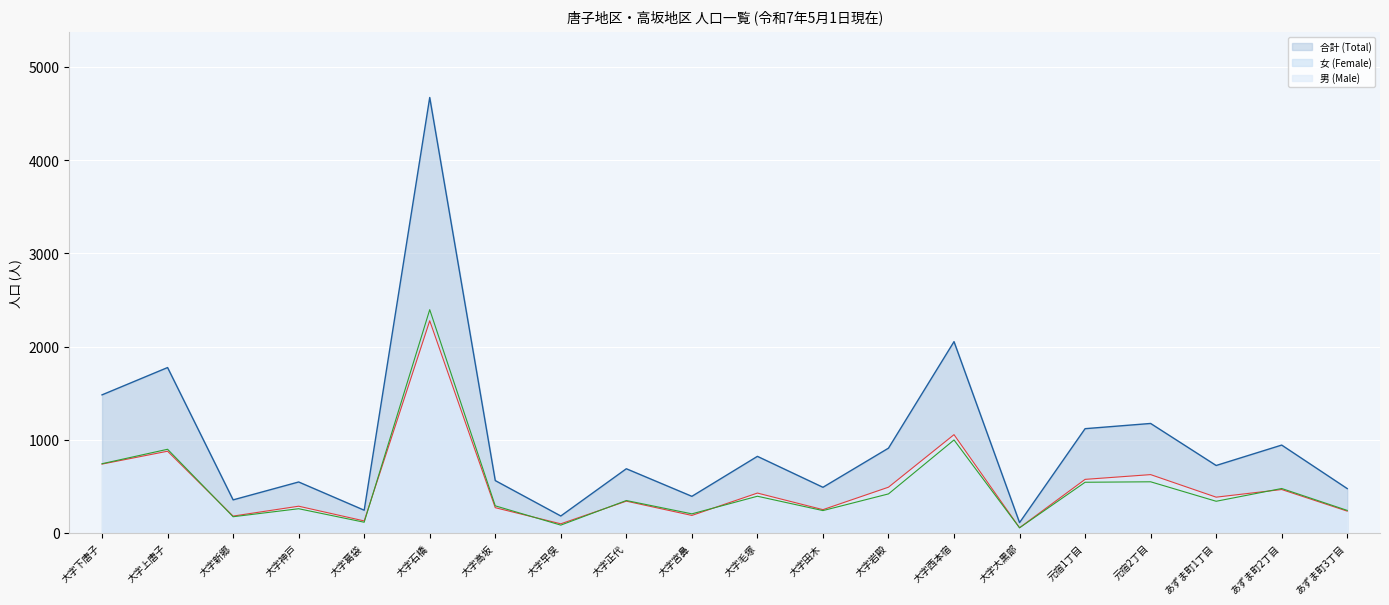

Between 元宿1丁目 and 元宿2丁目, which series saw the biggest shift?

合計 (Total)